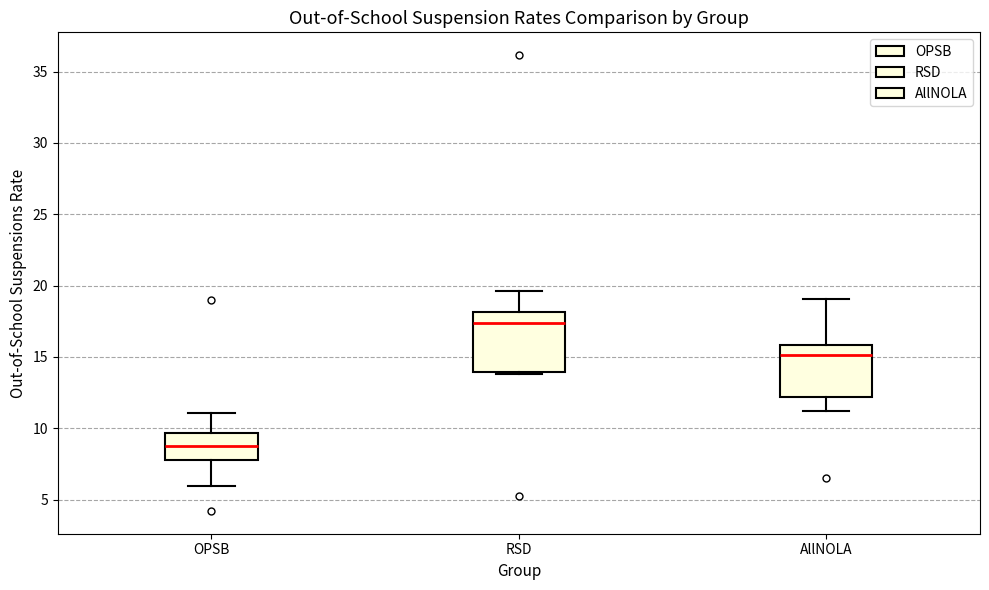

Reading left to right, read every box against the y-axis: the position of its median line, the range the box covers, and the ends of its whiskers. The values are not printed on the chart, so give them approximately, as read against the axis.

OPSB: median 8.5, box 8.0 to 9.5, whiskers 6.0 to 11.0
RSD: median 17.5, box 14.0 to 18.0, whiskers 14.0 to 19.5
AllNOLA: median 15.0, box 12.0 to 16.0, whiskers 11.0 to 19.0